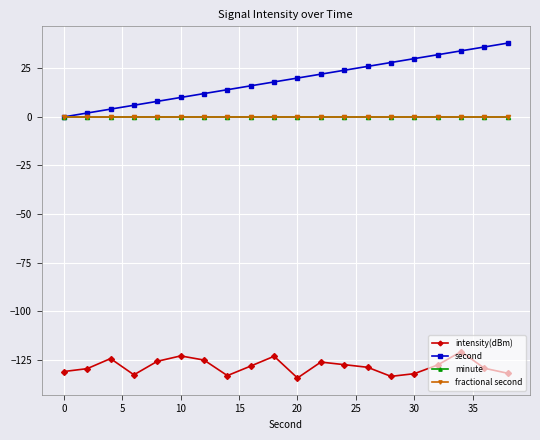

Does the chart have visible grid lines?

Yes